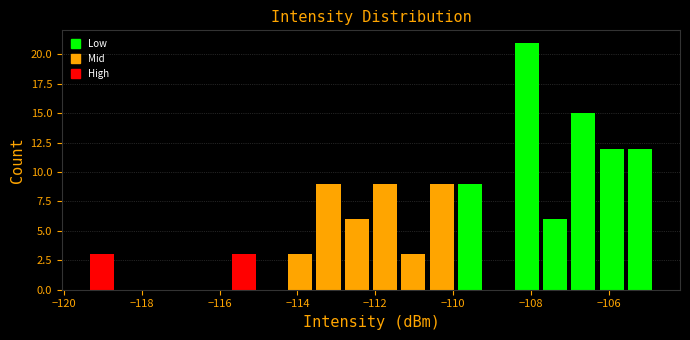

Read against the x-axis, roughly where is the centre of the tallest bar?

-108.2